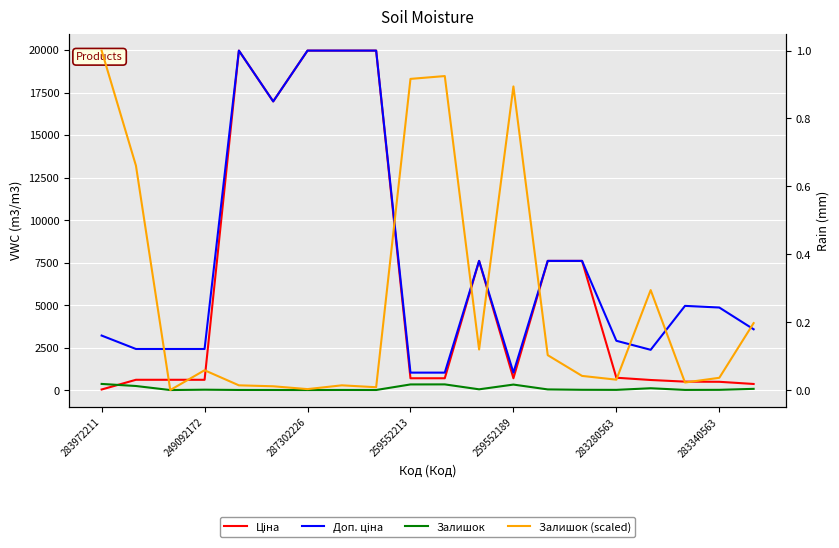

Count the number of data series in this chart.

4